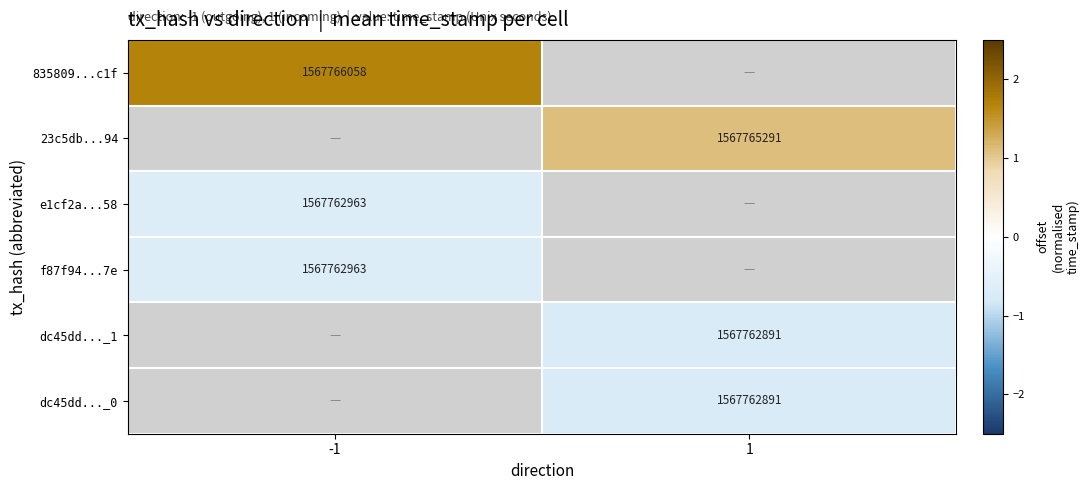

At how many categories does at least one series exceed 0?

2